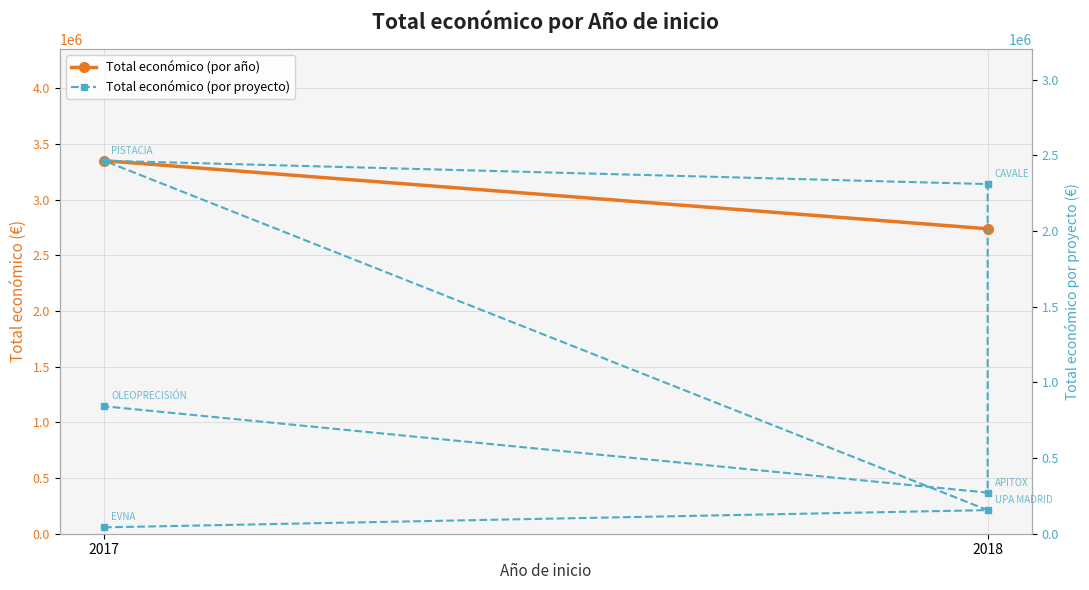

What is the difference between the second highest and minimum values?

2267954